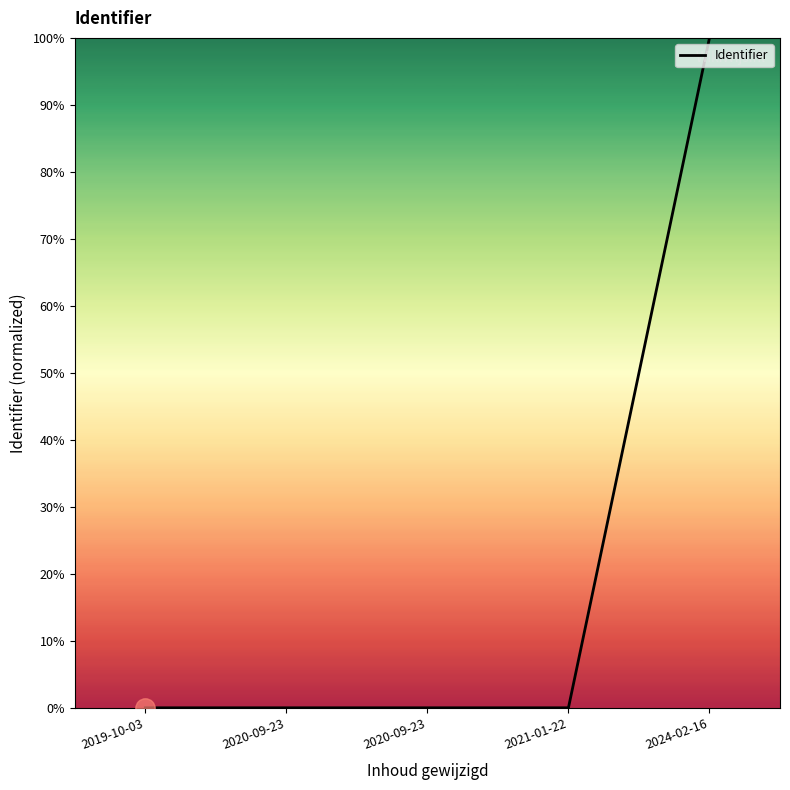

Rank the categories by value from highest to lowest.

2024-02-16, 2020-09-23, 2020-09-23, 2021-01-22, 2019-10-03